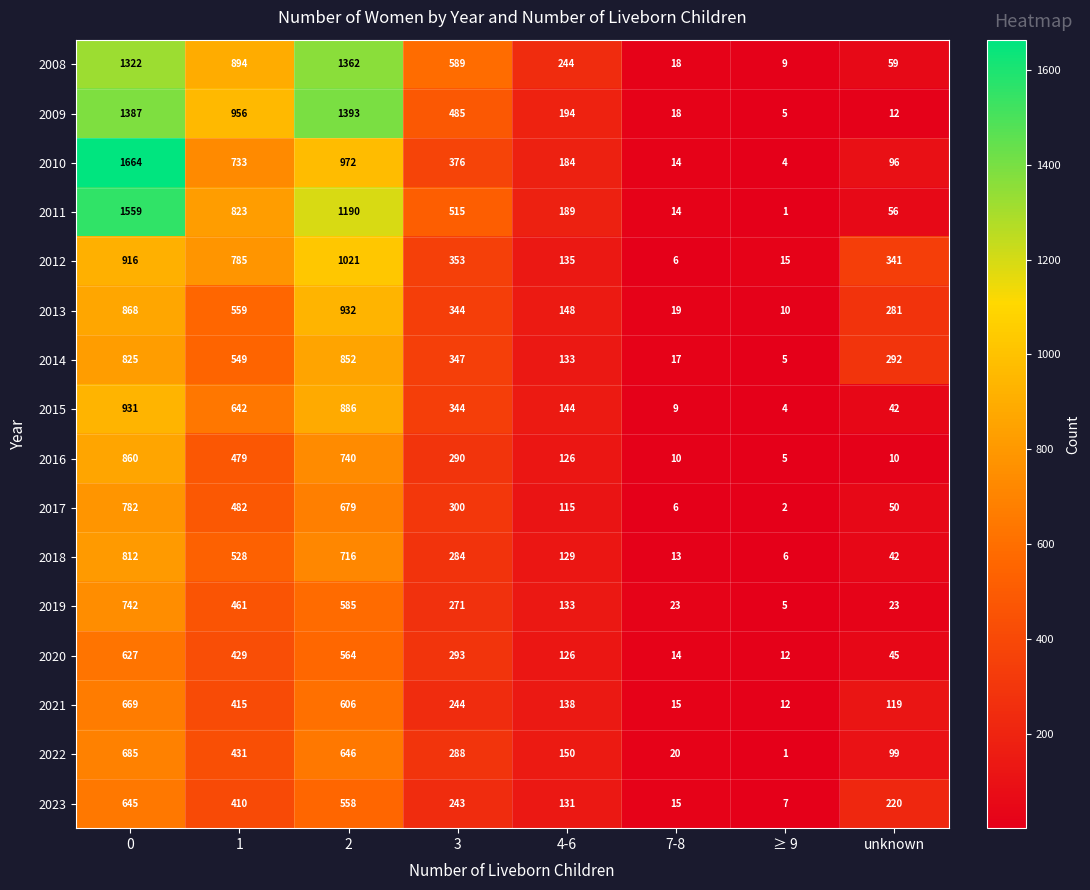

Count the number of data series in this chart.

16